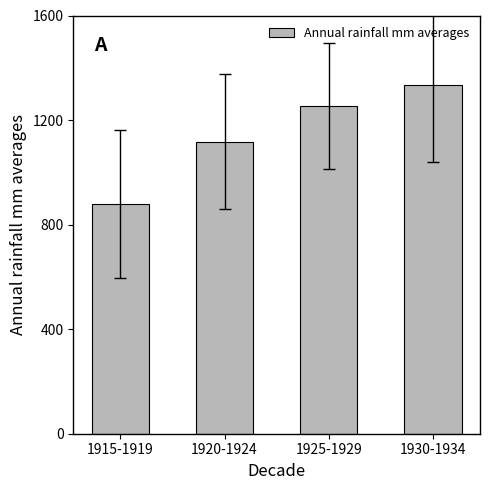

How many data points are less than 1253?

2